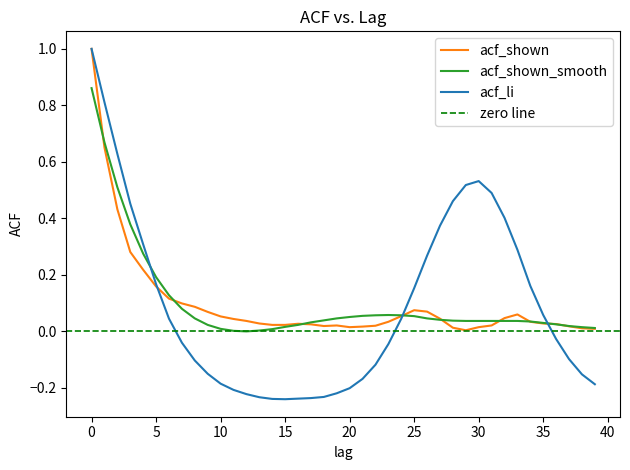

At 22, list the series in order from smallest to largest.

acf_li, acf_shown, acf_shown_smooth